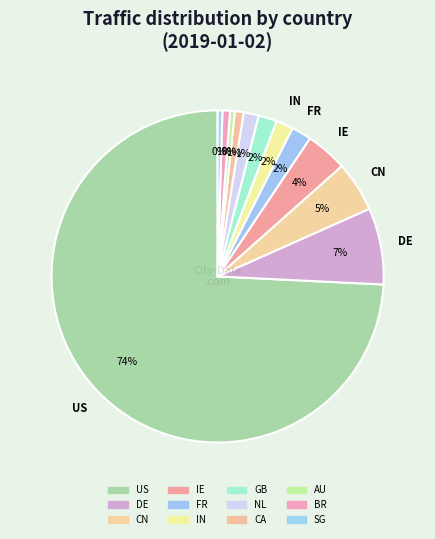

What percentage is the BR slice, to the nearest percent?

1%